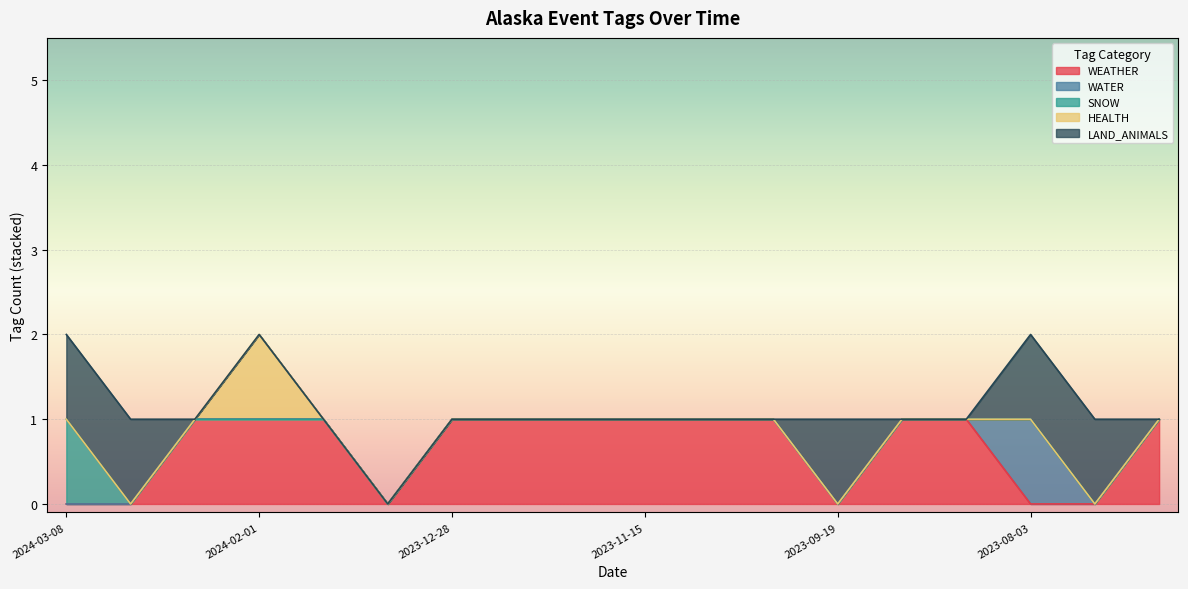

How many lines are shown in the chart?

5